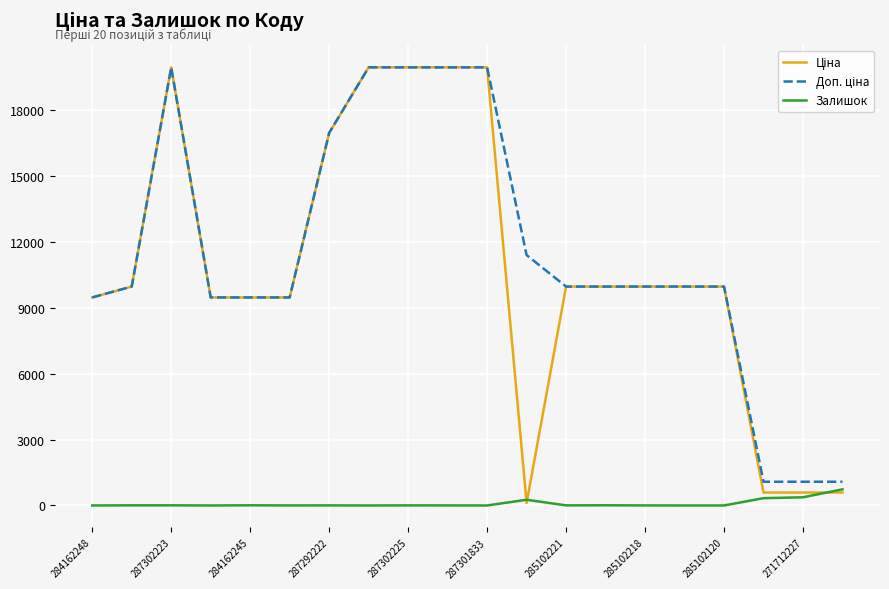

What is the greatest value displayed?

19964.2